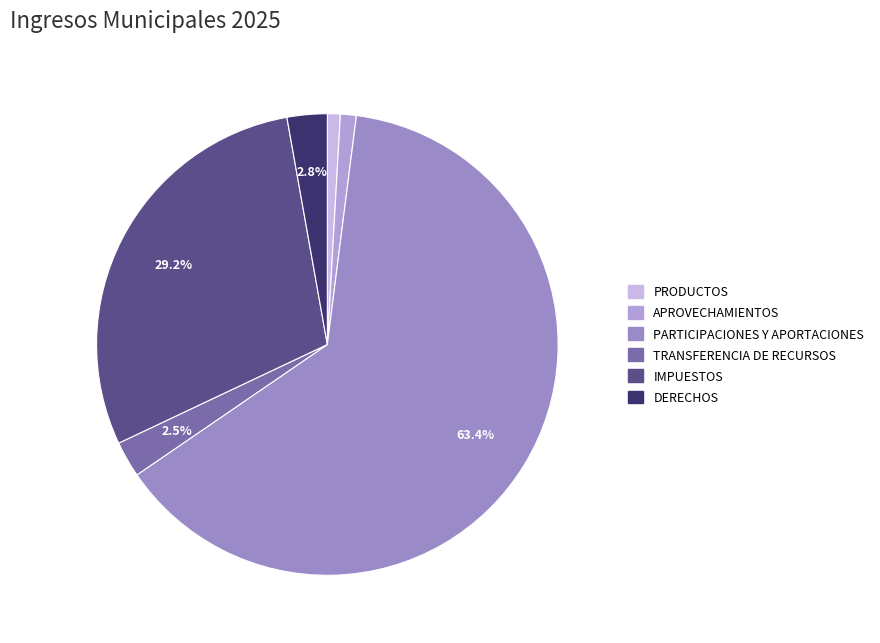

What is the change in value from PARTICIPACIONES Y APORTACIONES to IMPUESTOS?

-103660361